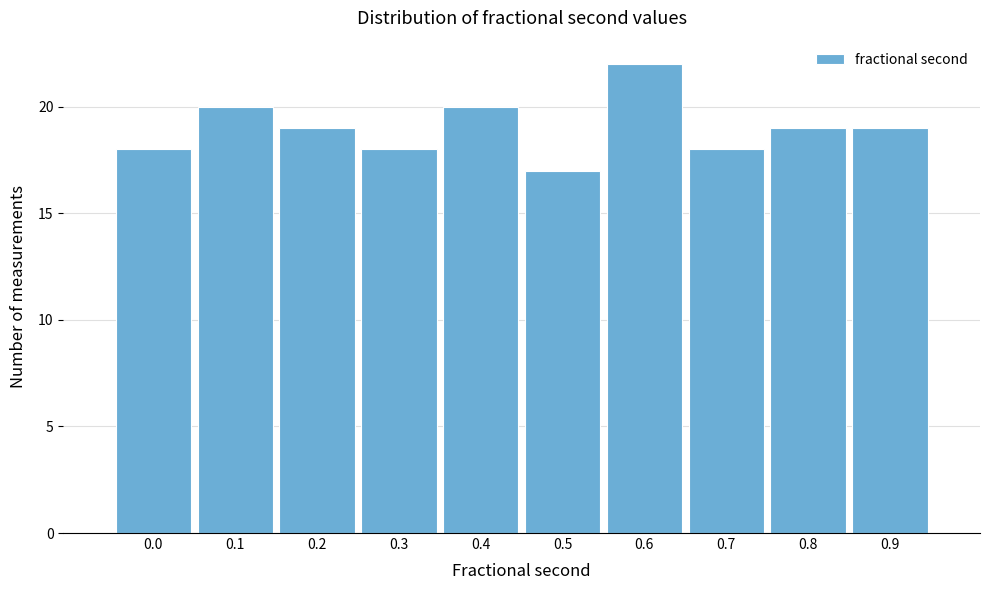

Reading left to right, list all the values displayed in this chart.

18	20	19	18	20	17	22	18	19	19